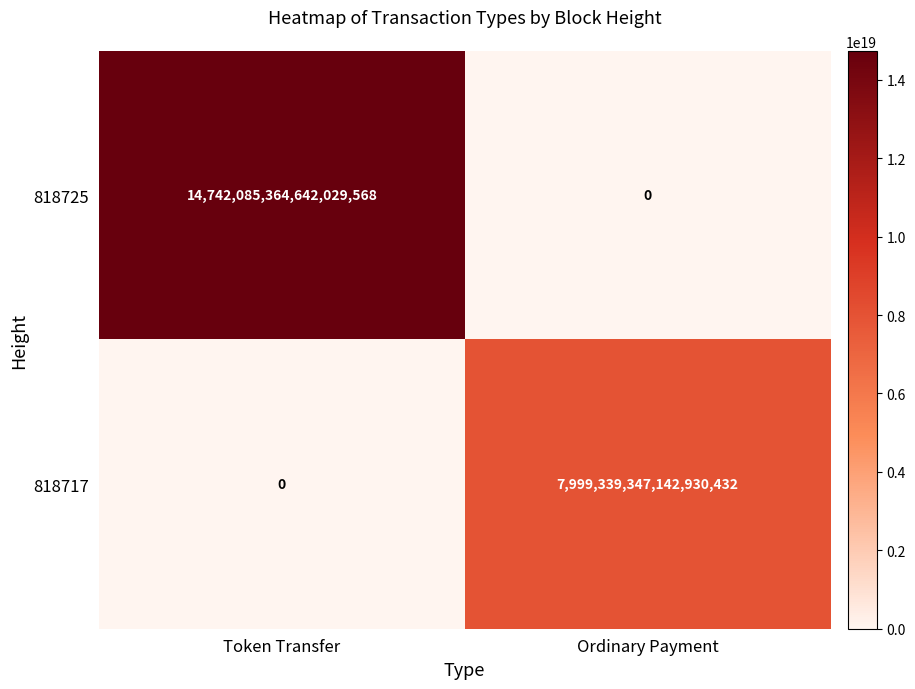

Where is 818725 nearest to the value 7371042682321014784?

Token Transfer